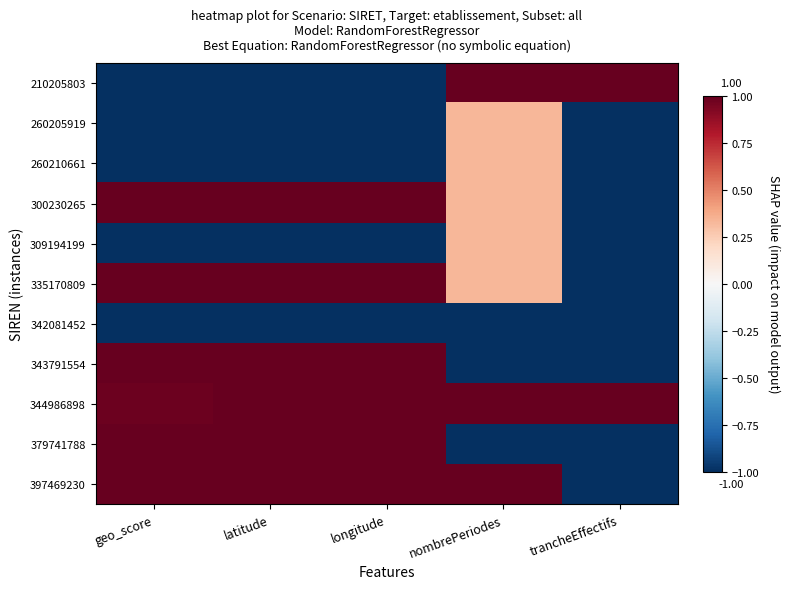

Which category has the highest value across all series?

nombrePeriodes